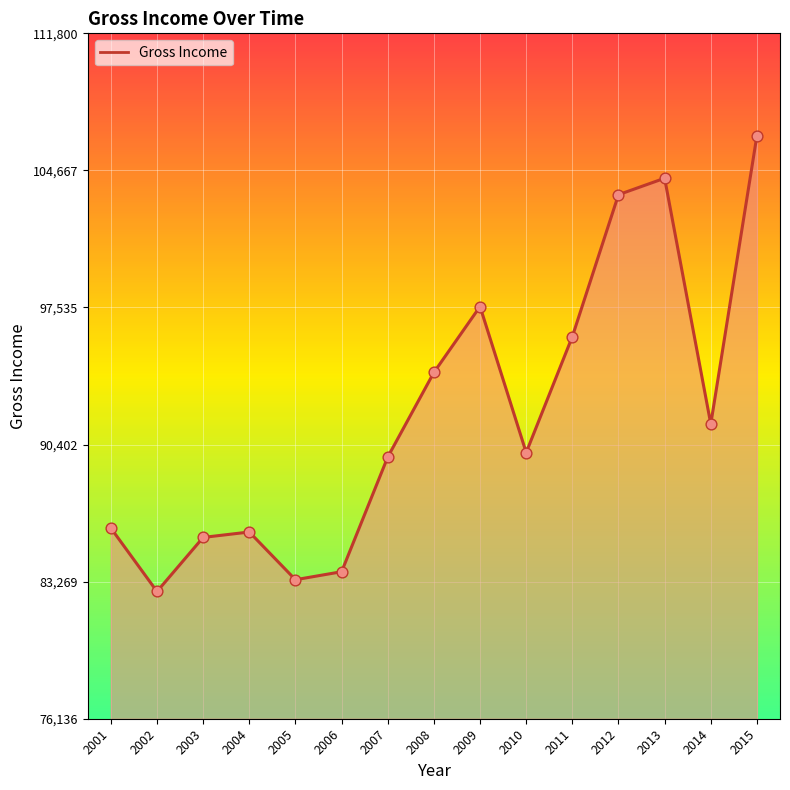

Which has a higher value, 2010 or 2003?

2010